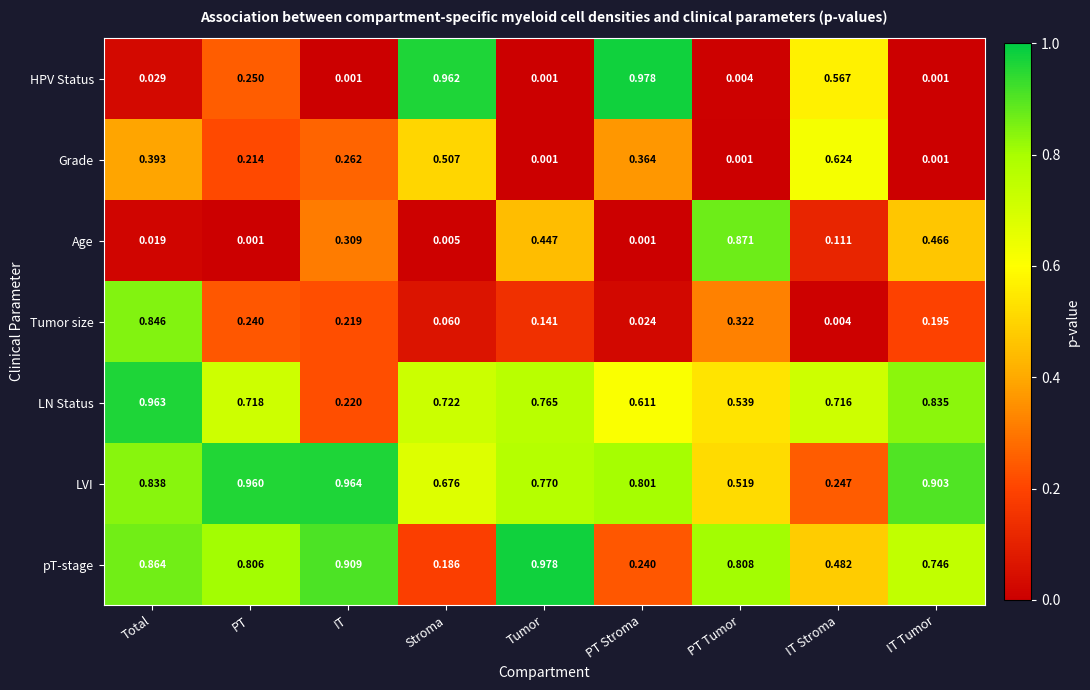

Is the value of HPV Status at Stroma greater than the value of Age at PT Stroma?

Yes